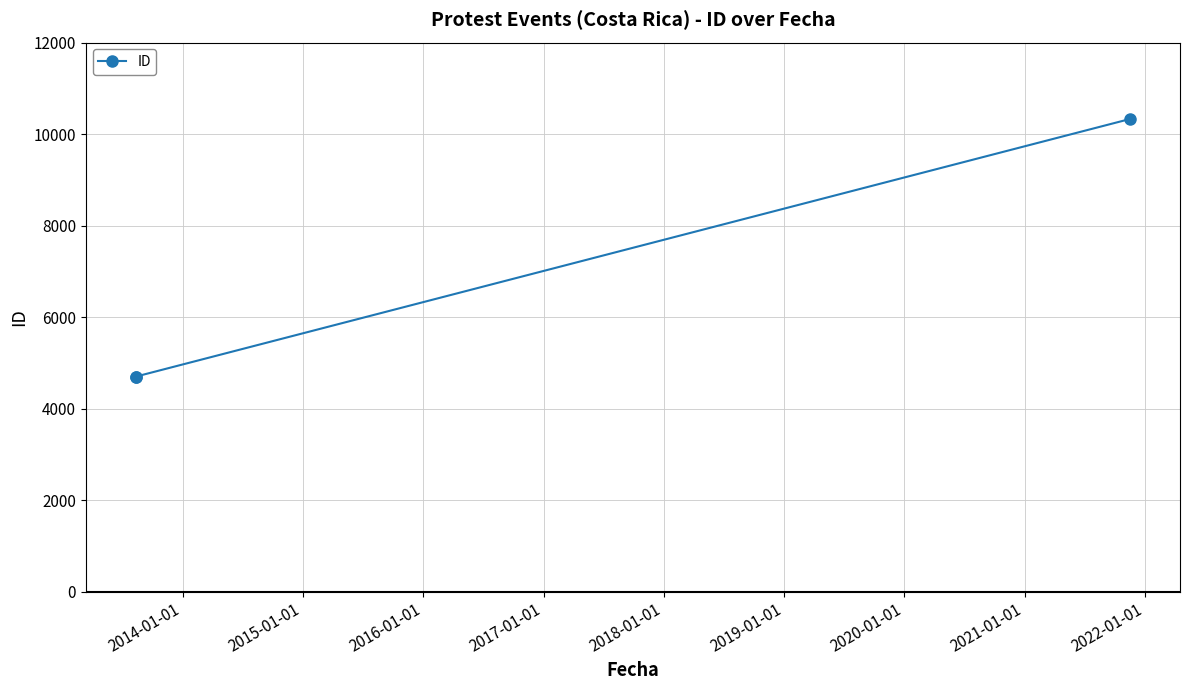

What is the difference between the maximum and second lowest values?

5629